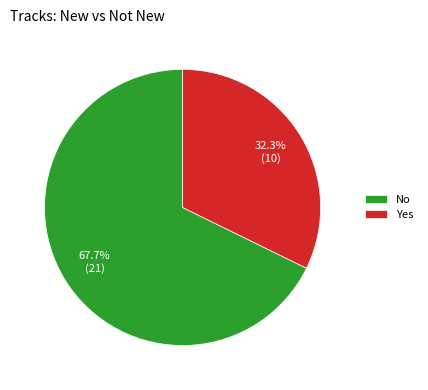

Which category has the smallest portion of the pie?

Yes